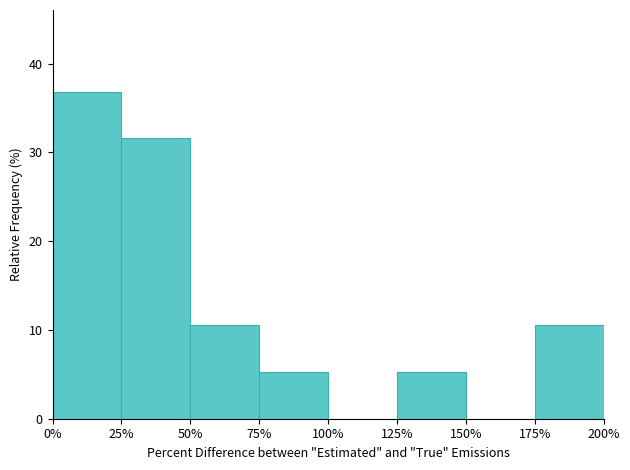

Reading left to right, transcribe this chart: for each bar, give the range it covers on the x-axis and its height. The values are not printed on the chart, so give them approximately, as read against the axis.

0% to 25%: 37
25% to 50%: 32
50% to 75%: 11
75% to 100%: 5
100% to 125%: 0
125% to 150%: 5
150% to 175%: 0
175% to 200%: 11